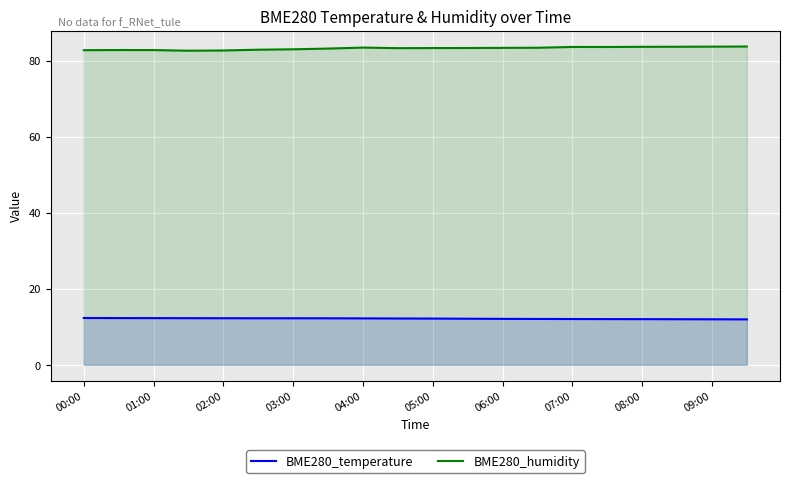

What is the greatest value displayed?

83.7